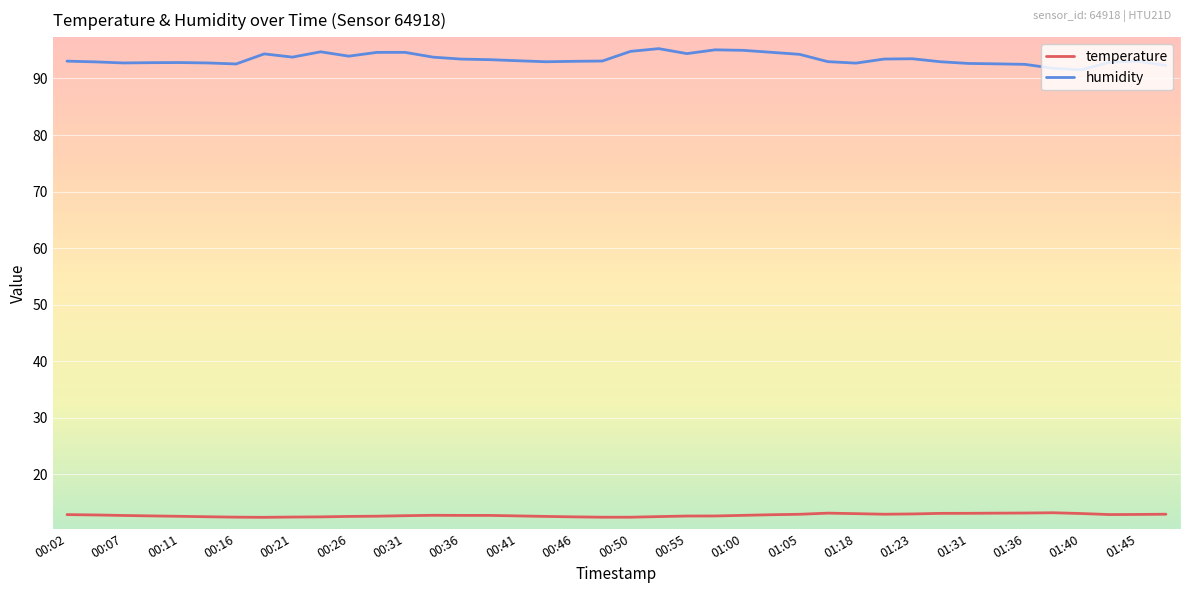

True or false: humidity and temperature intersect in this chart.

False